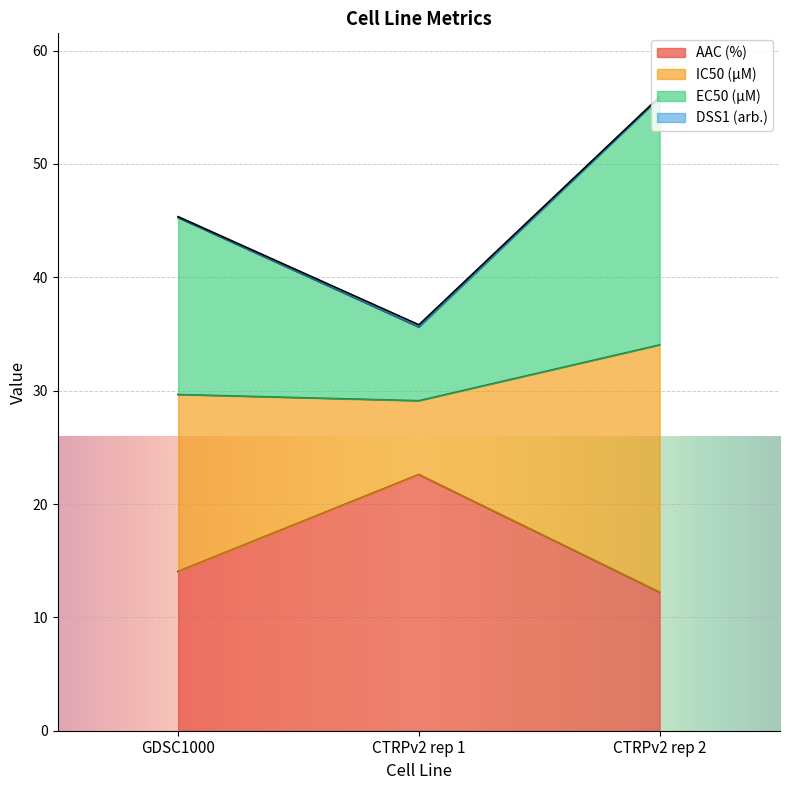

Which label corresponds to the smallest value in the chart?

CTRPv2 rep 2